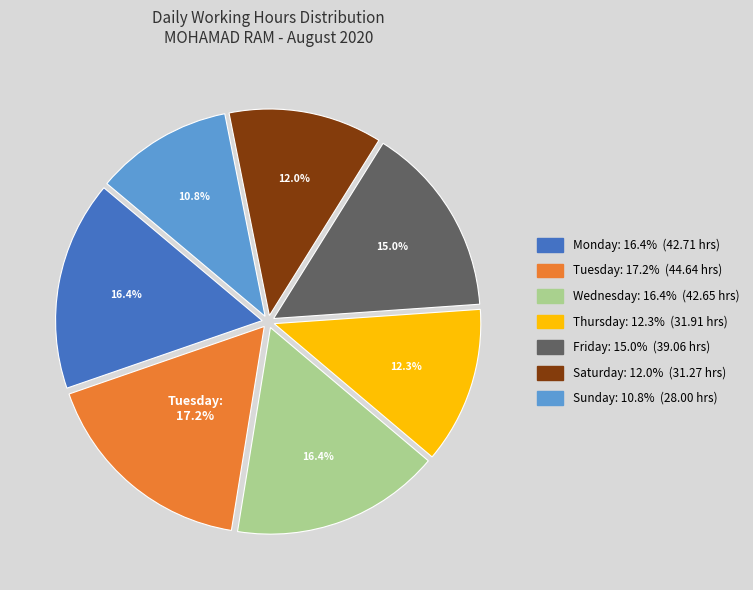

To the nearest percent, what is the difference between the largest and smallest slice percentages?

6%